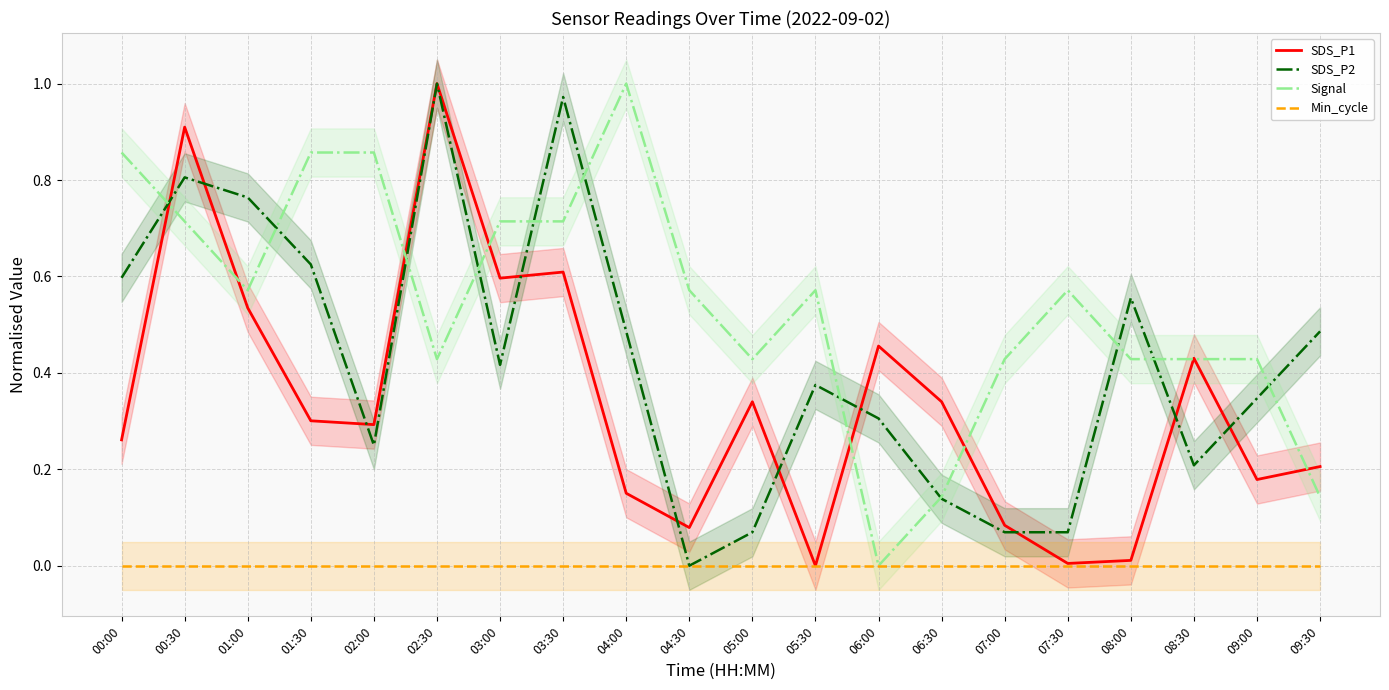

Reading left to right, what are all the values shown in this chart?

SDS_P1: 0.3	0.9	0.5	0.3	0.3	1.0	0.6	0.6	0.2	0.1	0.3	0.0	0.5	0.3	0.1	0.0	0.0	0.4	0.2	0.2
SDS_P2: 0.6	0.8	0.8	0.6	0.2	1.0	0.4	1.0	0.5	0.0	0.1	0.4	0.3	0.1	0.1	0.1	0.6	0.2	0.3	0.5
Signal: 0.9	0.7	0.6	0.9	0.9	0.4	0.7	0.7	1.0	0.6	0.4	0.6	0.0	0.1	0.4	0.6	0.4	0.4	0.4	0.1
Min_cycle: 0.0	0.0	0.0	0.0	0.0	0.0	0.0	0.0	0.0	0.0	0.0	0.0	0.0	0.0	0.0	0.0	0.0	0.0	0.0	0.0